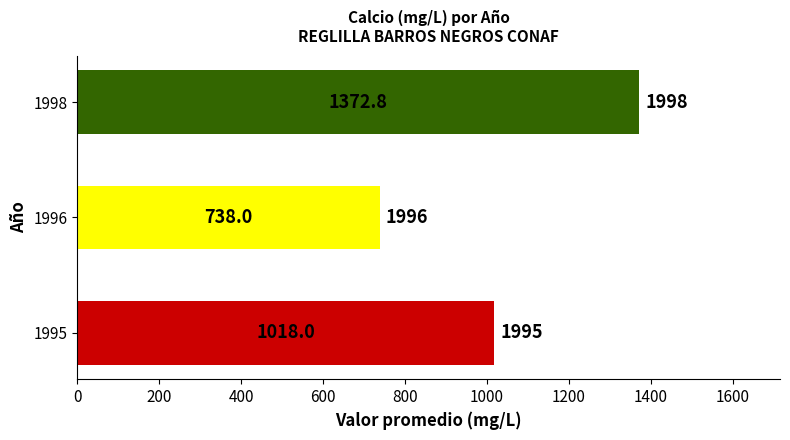

What is the difference between the second highest and minimum values?

280.0